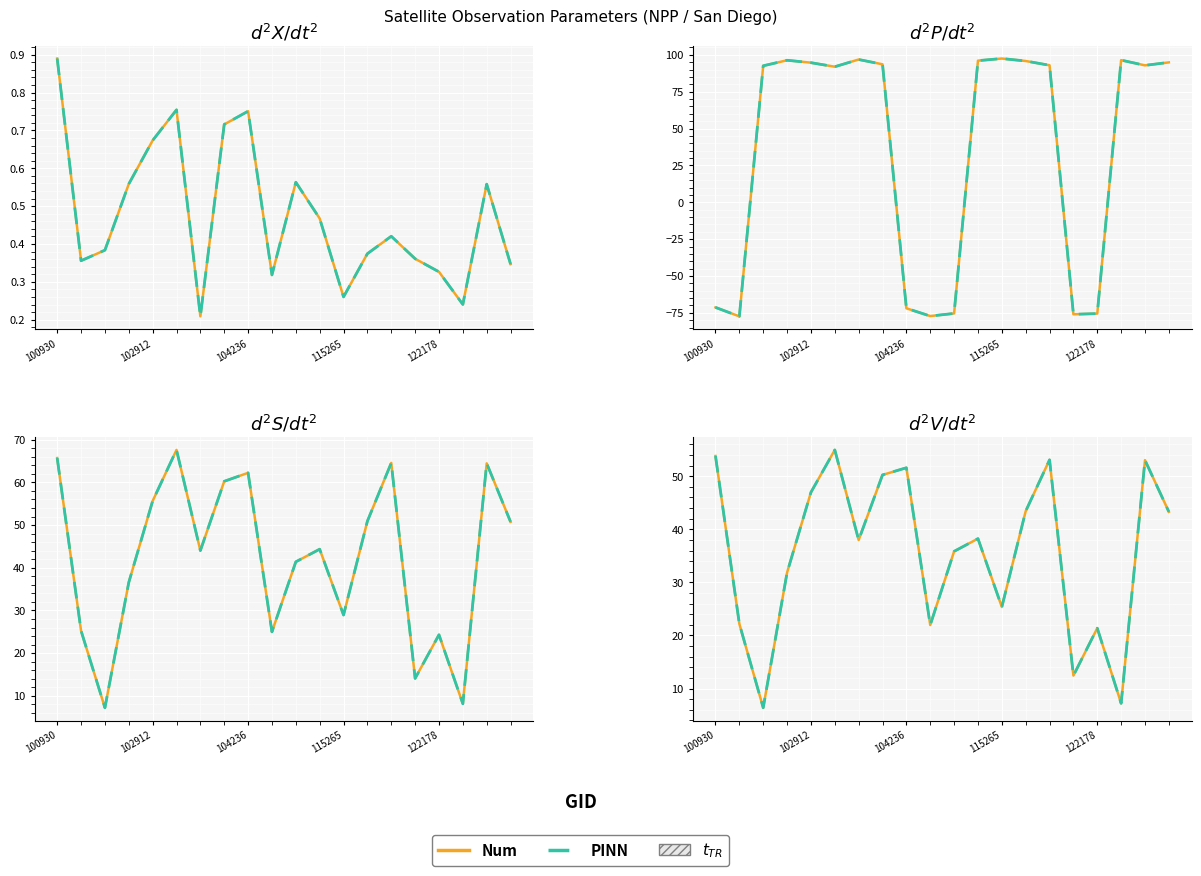

In PINN, how many points are higher than both neighbors (excluding endpoints)?

6